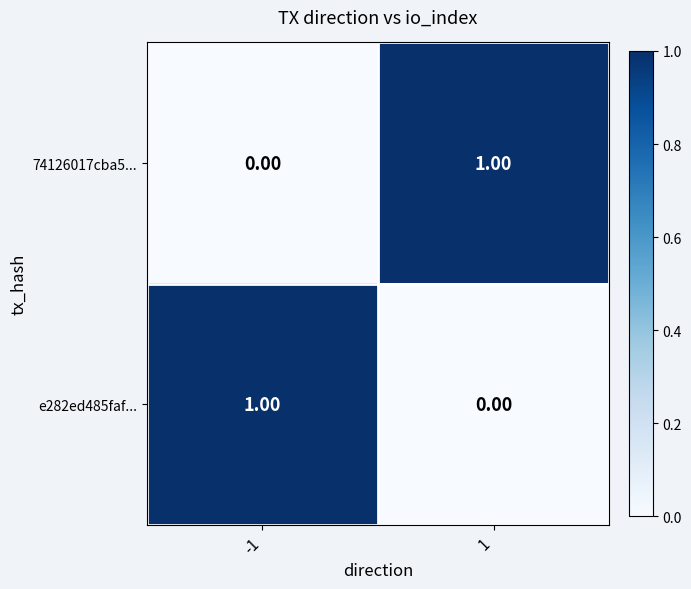

Rank the series at 1 from highest to lowest value.

74126017cba5..., e282ed485faf...